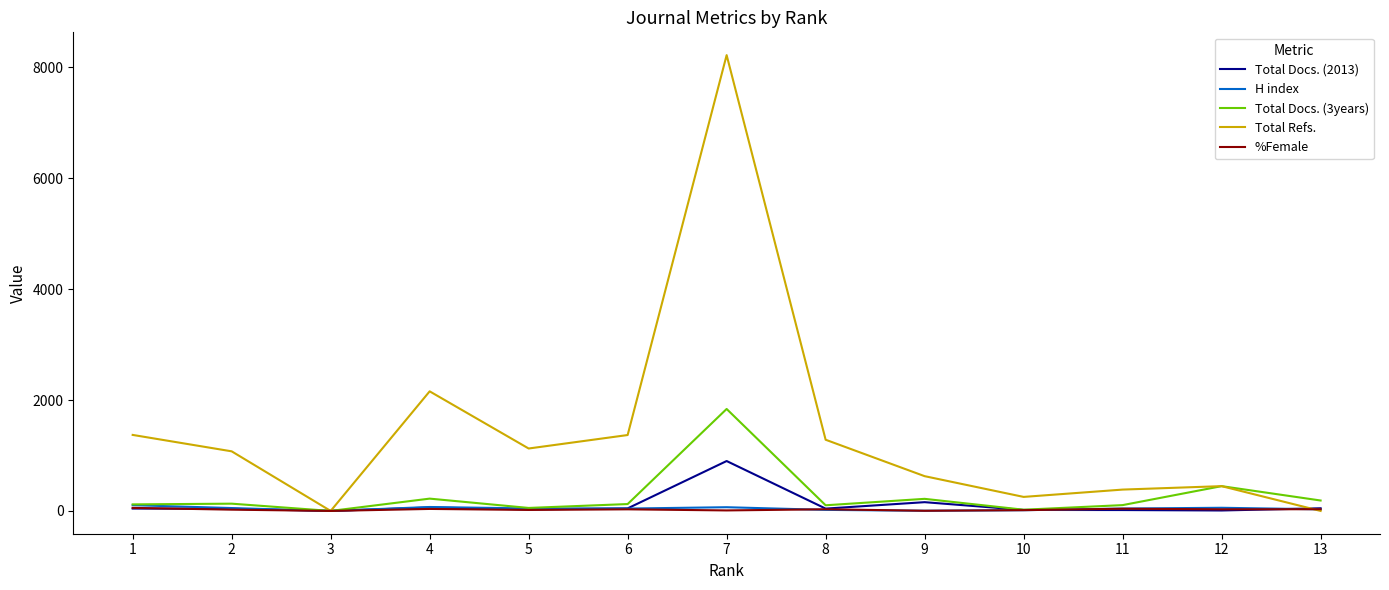

What is the highest value of the Total Refs. series?

8221